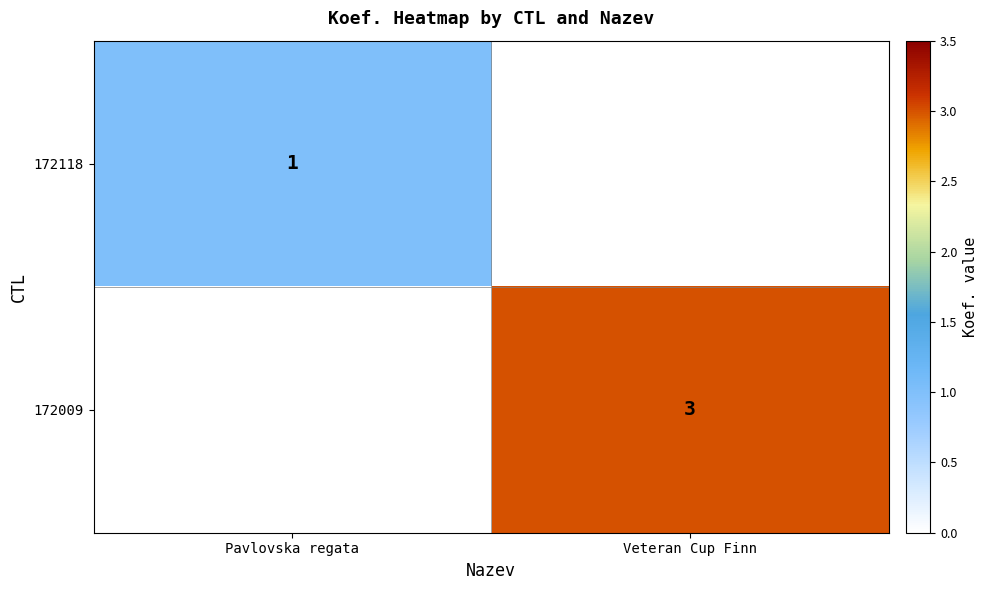

Which series has the largest total across all categories?

172009